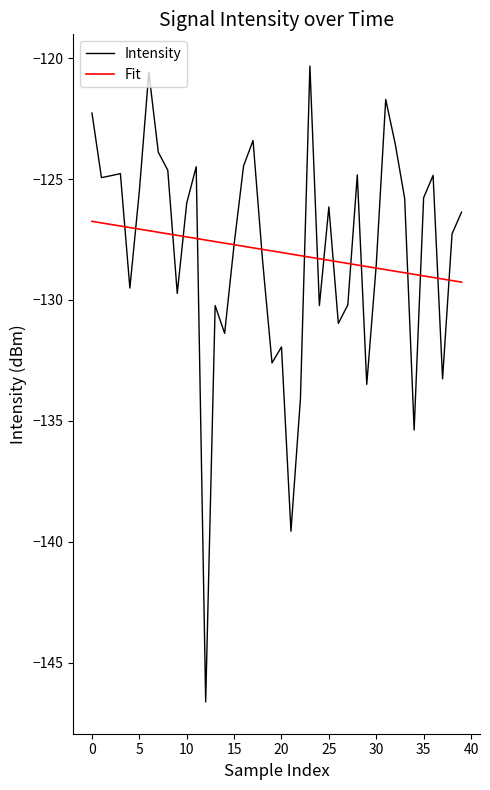

What are all the series names shown in the legend?

Intensity, Fit